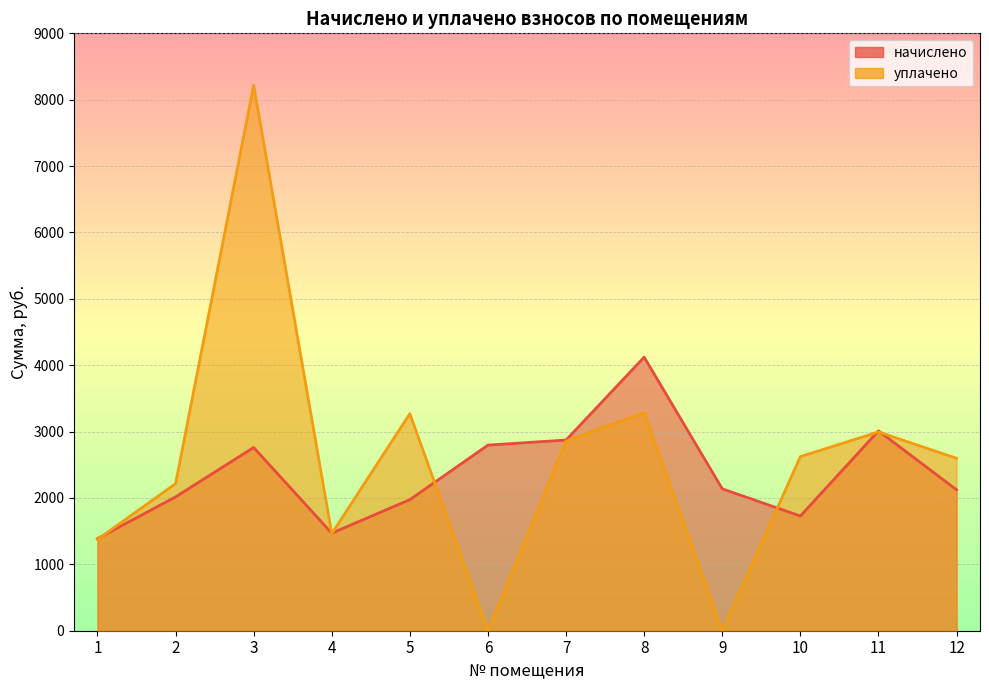

How many lines are shown in the chart?

2